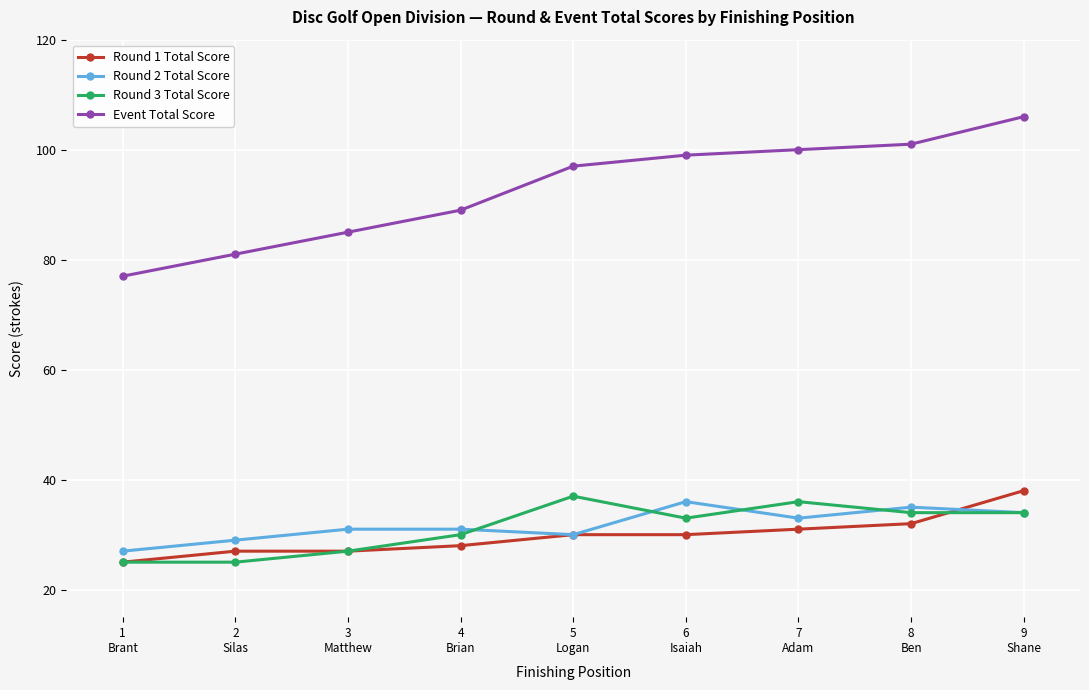

What are all the series names shown in the legend?

Round 1 Total Score, Round 2 Total Score, Round 3 Total Score, Event Total Score